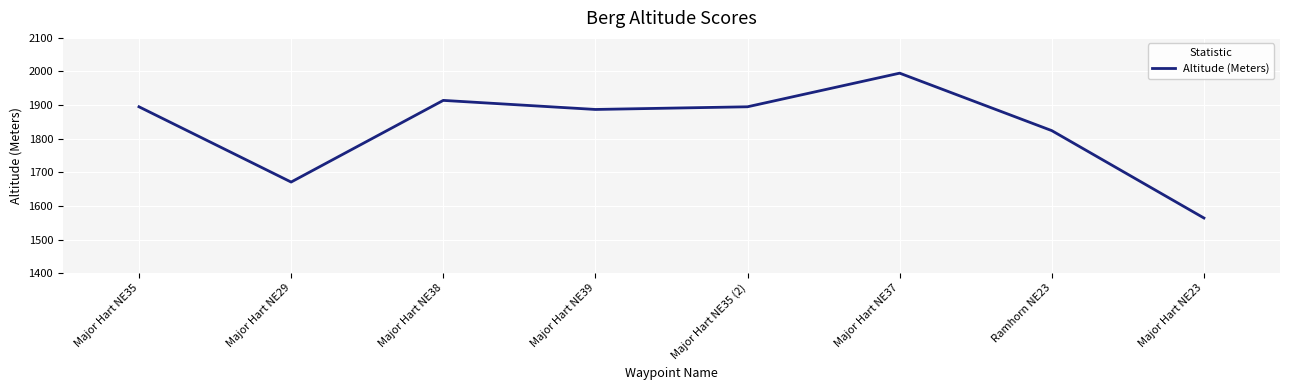

The chart shows a value of 2513 at Major Hart NE23. True or false?

False